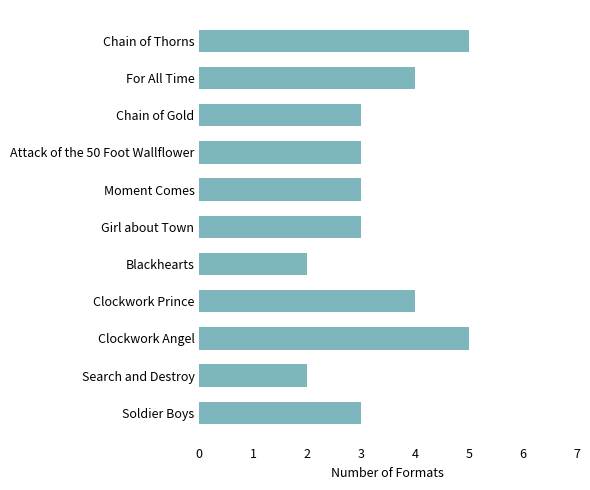

Reading bottom to top, list all the values displayed in this chart.

Soldier Boys=3	Search and Destroy=2	Clockwork Angel=5	Clockwork Prince=4	Blackhearts=2	Girl about Town=3	Moment Comes=3	Attack of the 50 Foot Wallflower=3	Chain of Gold=3	For All Time=4	Chain of Thorns=5